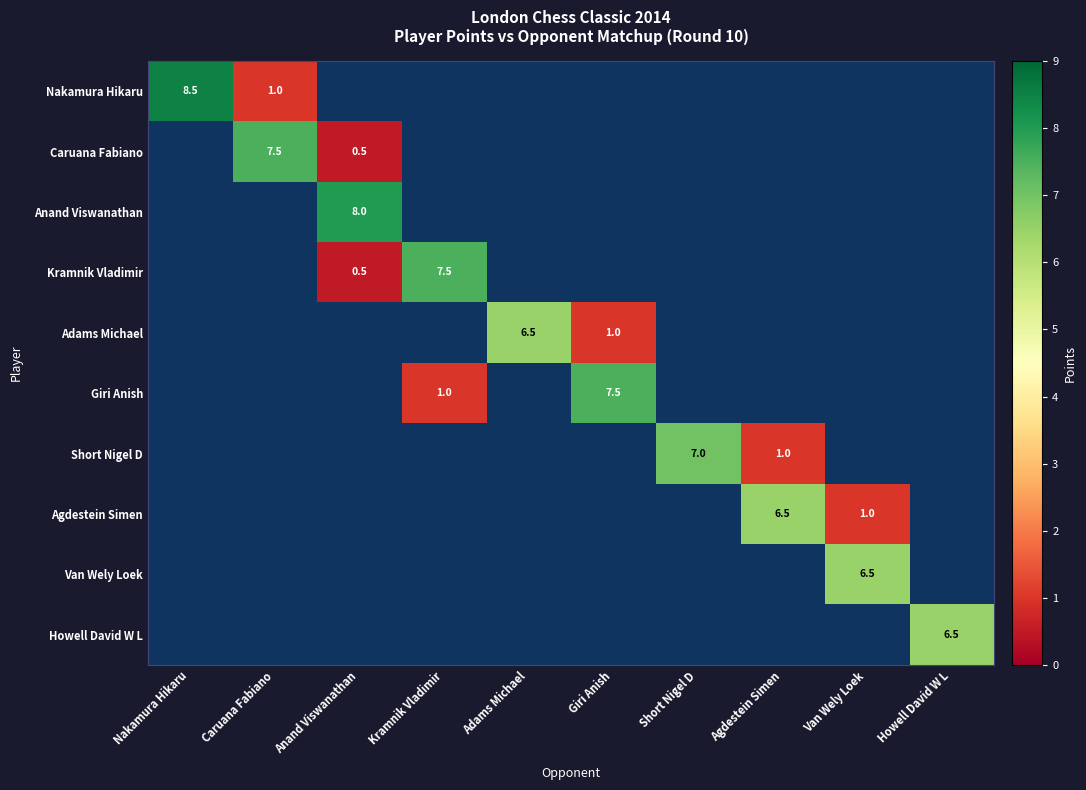

True or false: Van Wely Loek has a value of 9.7 at Van Wely Loek.

False